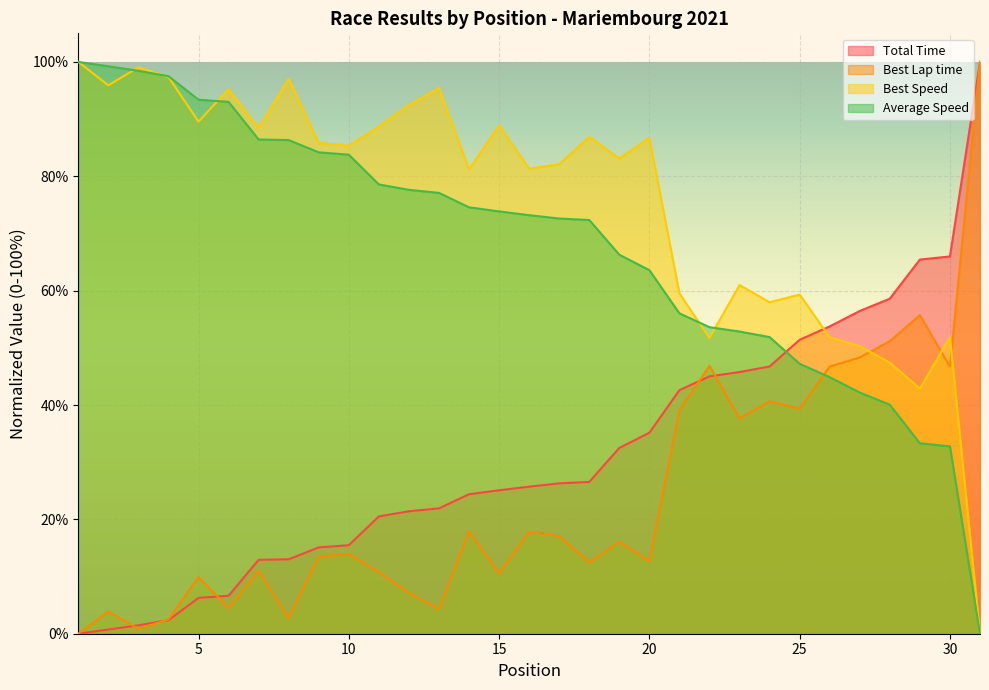

How many categories are shown in the chart?

31